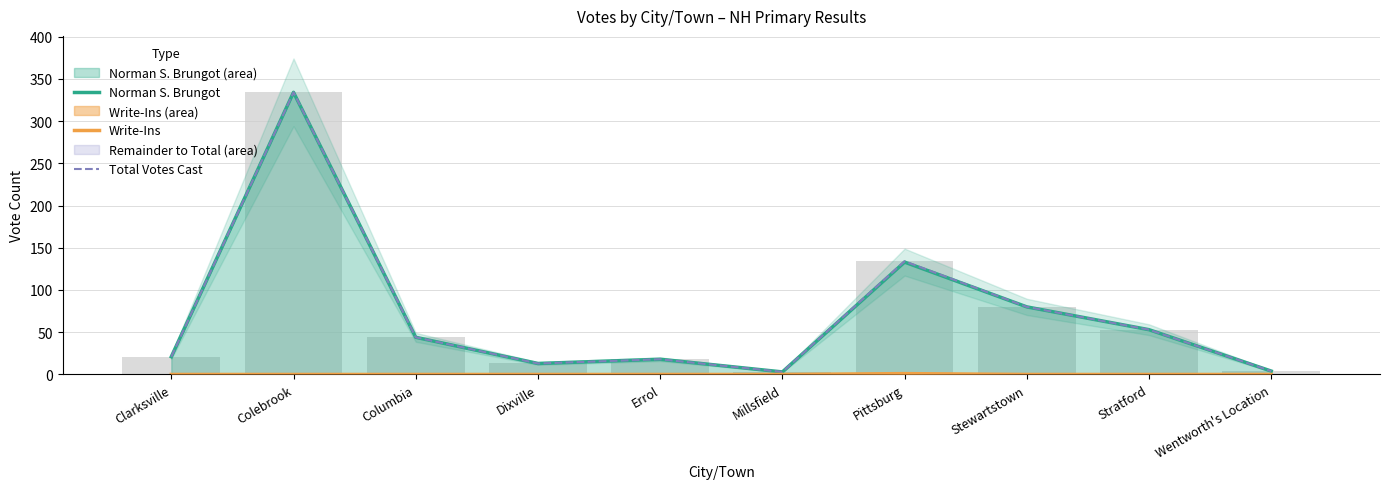

What is the difference between the second highest and second lowest values in the Norman S. Brungot series?

129